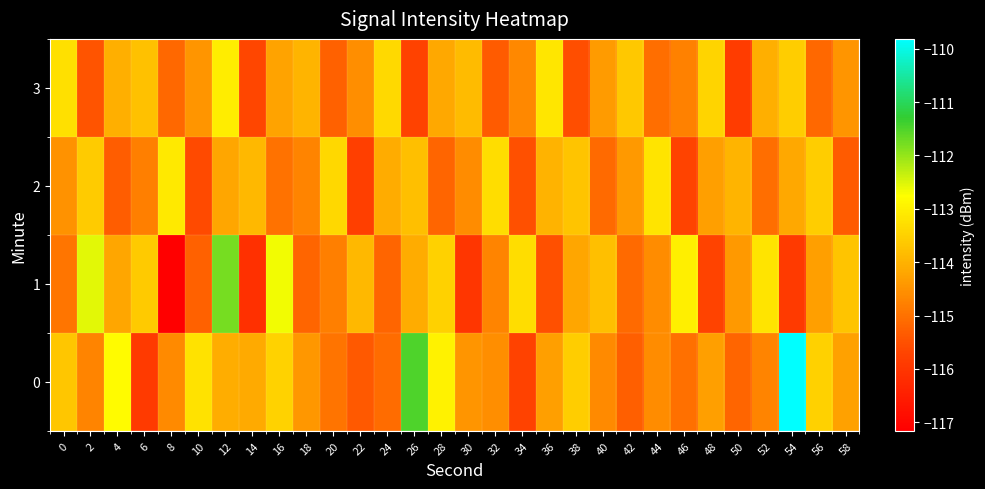

Which label corresponds to the smallest value in the chart?

8